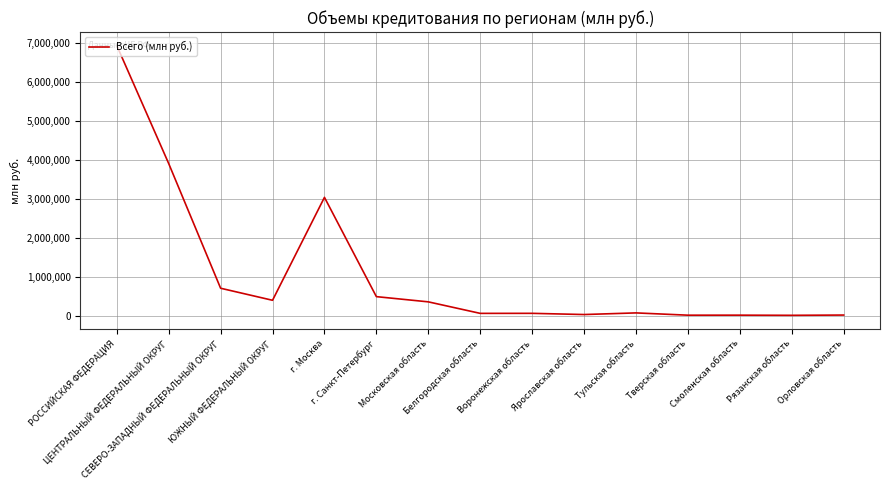

What is the maximum value shown in the chart?

6937303